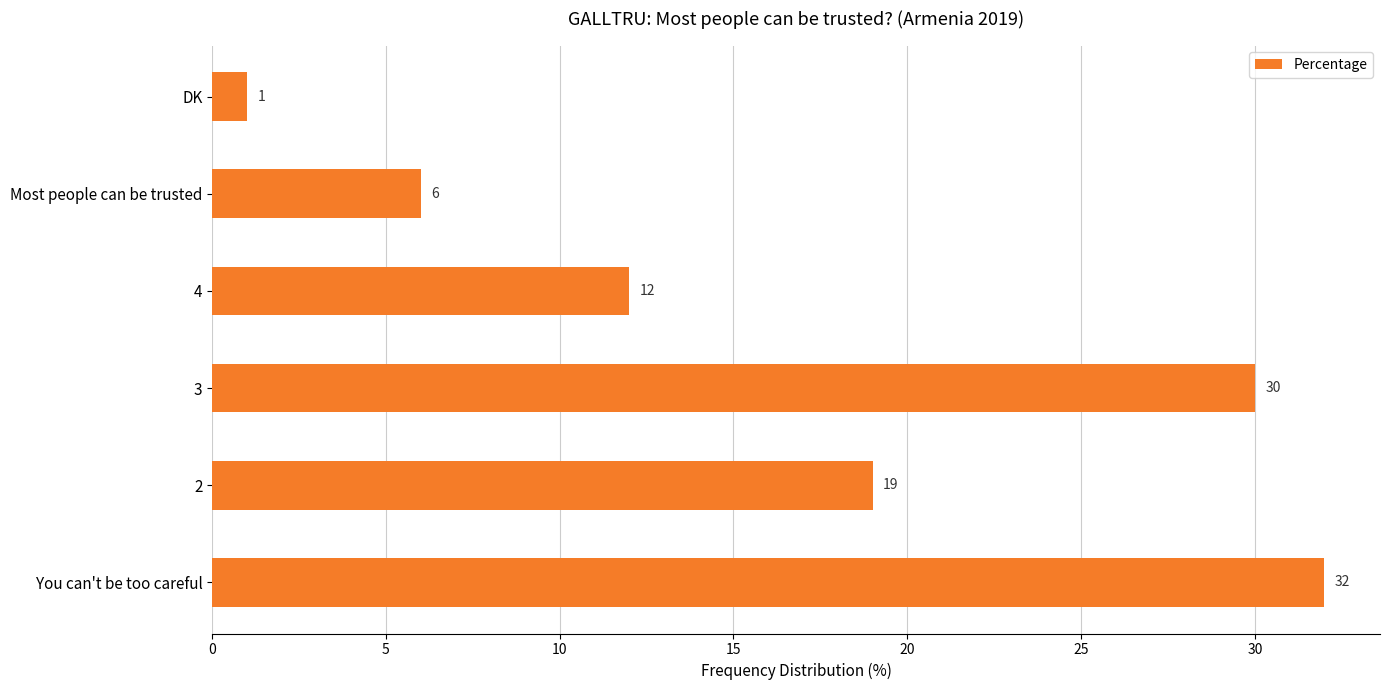

Approximately how many times larger is the value at You can't be too careful compared to 2?

1.7